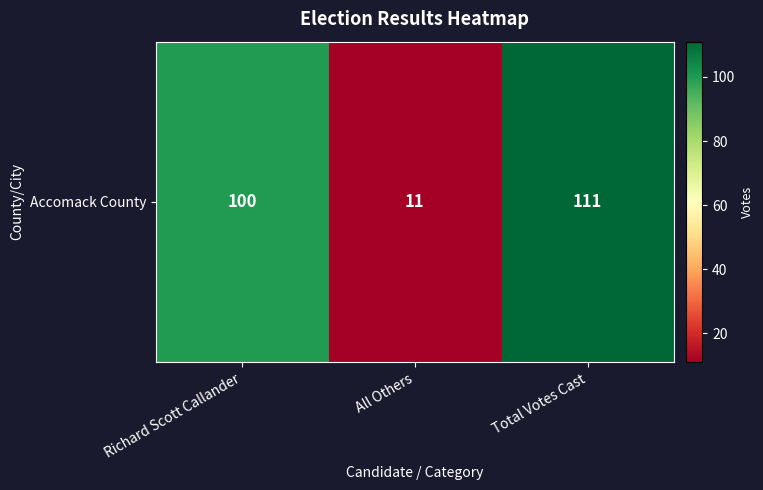

List the labels in order of value, smallest first.

All Others, Richard Scott Callander, Total Votes Cast